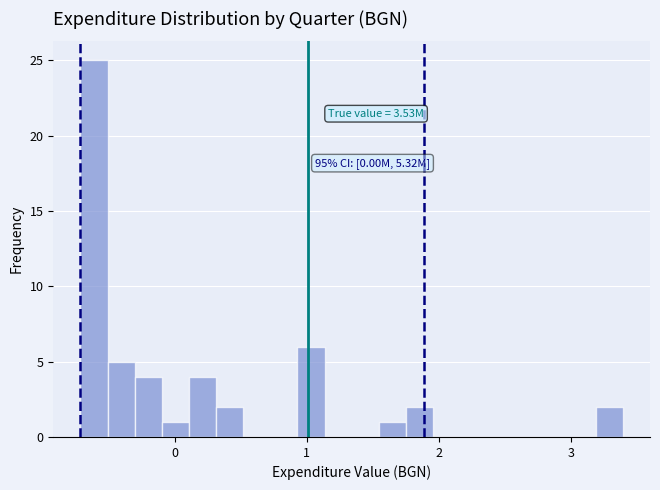

Read against the x-axis, roughly where is the centre of the tallest bar?

-0.6